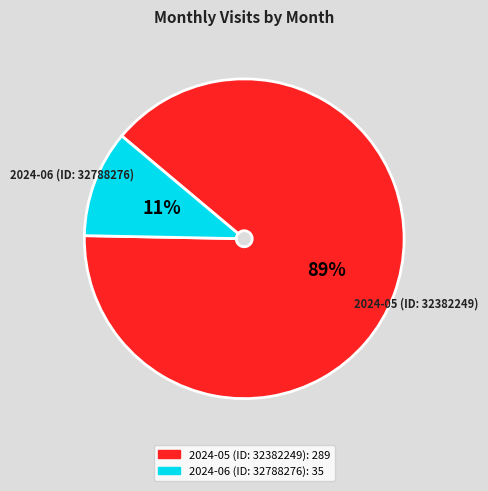

True or false: 2024-06 (ID: 32788276) accounts for 24% of the total.

False